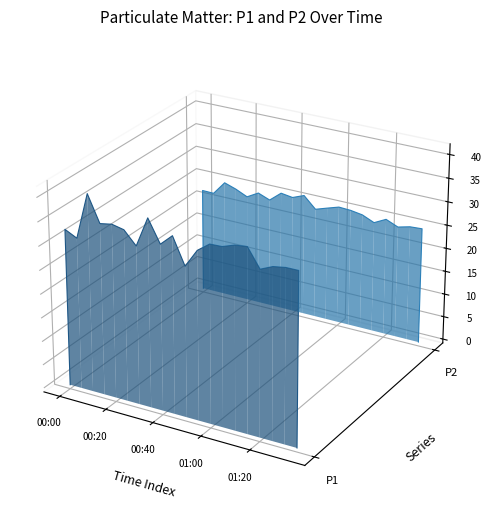

Rank the series by their maximum value, from highest to lowest.

P2, P1